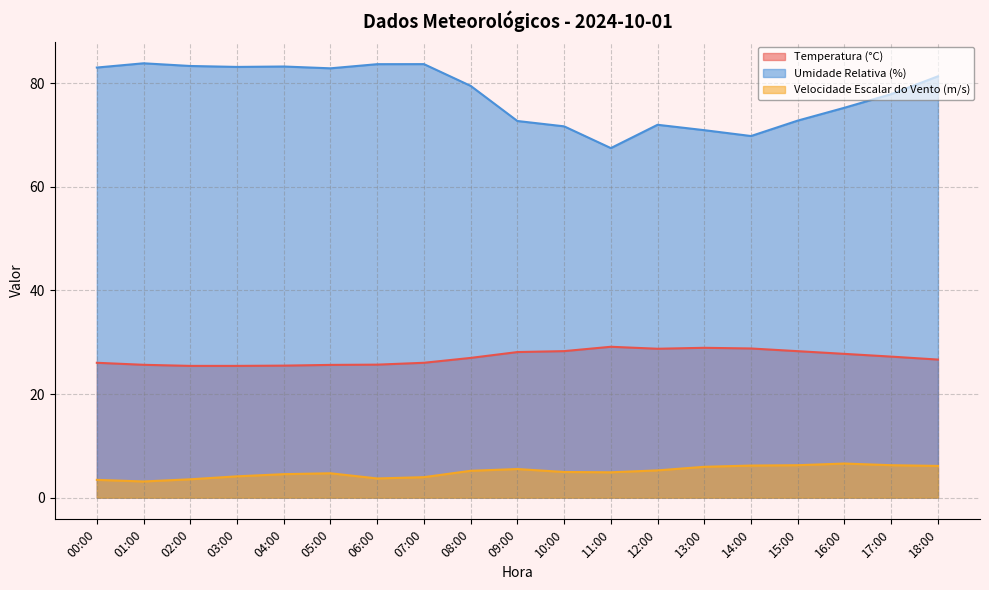

What is the difference between the maximum and minimum values in the Velocidade Escalar do Vento (m/s) series?

3.5